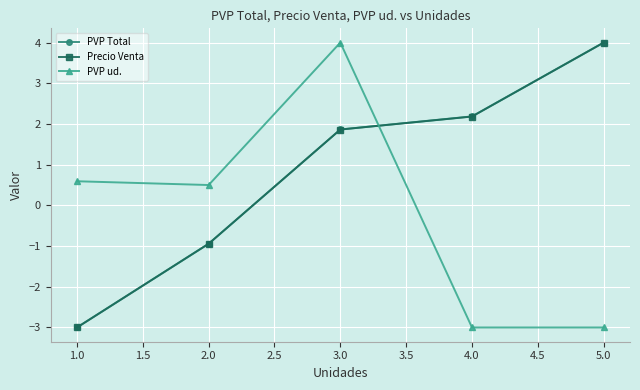

True or false: PVP Total and PVP ud. intersect in this chart.

True